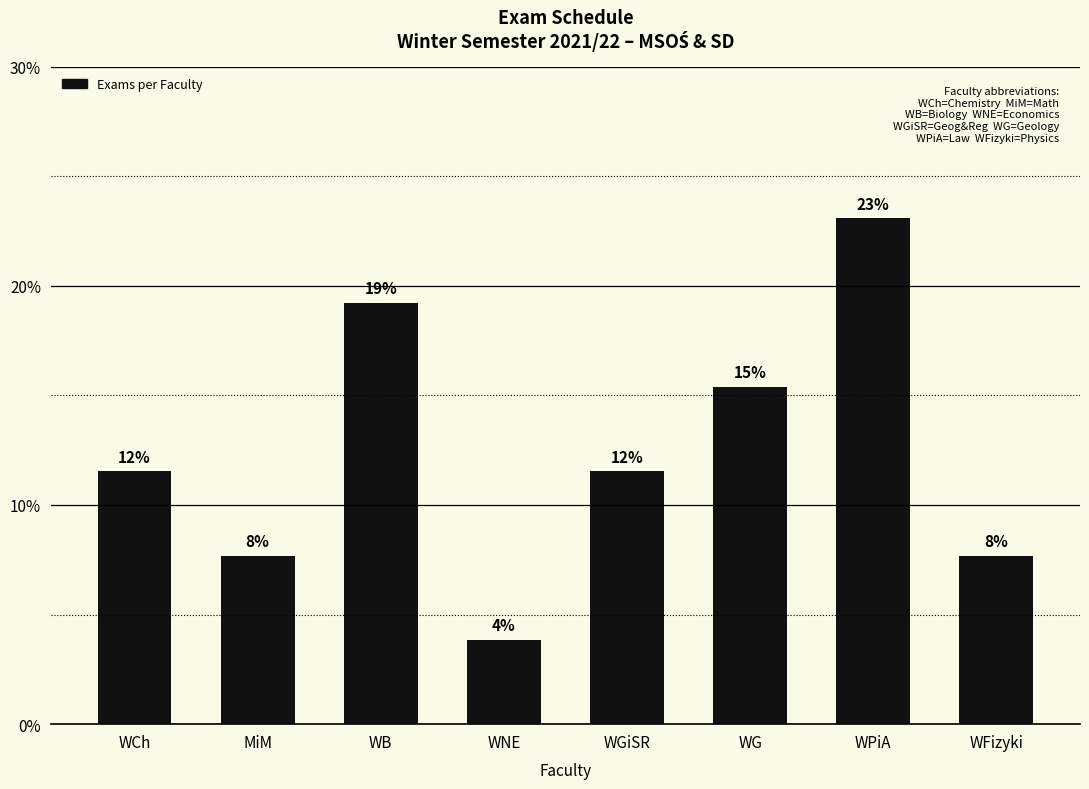

What is the difference between the second highest and minimum values?

0.2